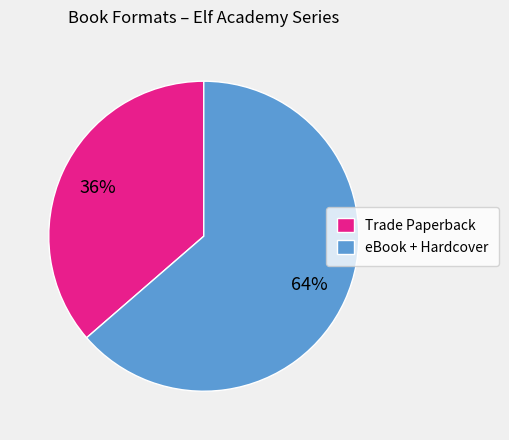

Between Trade Paperback and eBook + Hardcover, which is larger?

eBook + Hardcover